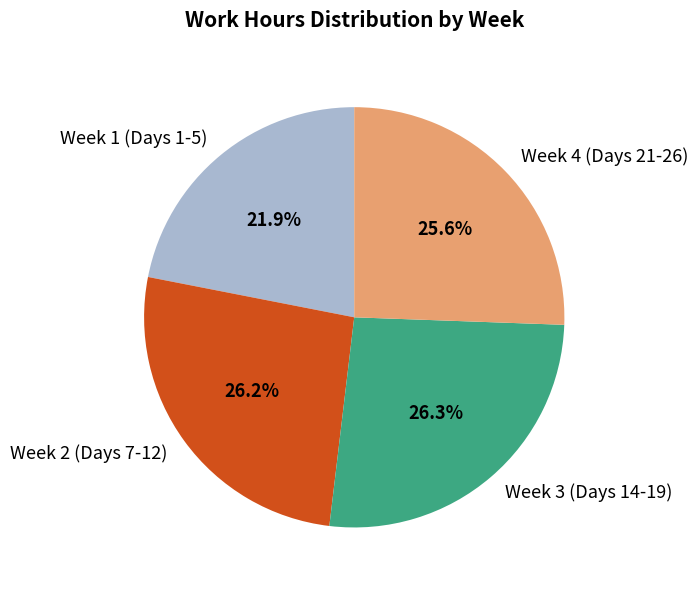

What is the ratio of the value at Week 2 (Days 7-12) to the value at Week 1 (Days 1-5)?

1.2